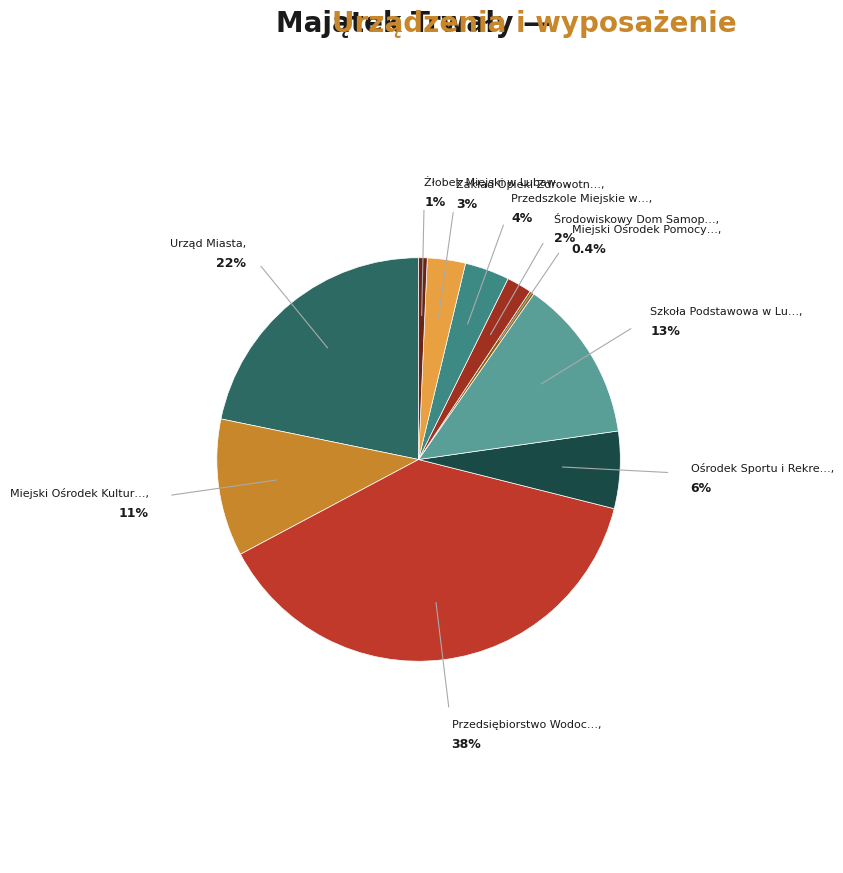

Rank the categories by value from highest to lowest.

Przedsiębiorstwo Wodociągów i Kanalizacji, Urząd Miasta, Szkoła Podstawowa w Lubawie, Miejski Ośrodek Kultury, Ośrodek Sportu i Rekreacji w Lubawie, Przedszkole Miejskie w Lubawie, Zakład Opieki Zdrowotnej, Środowiskowy Dom Samopomocy, Żłobek Miejski w Lubawie, Miejski Ośrodek Pomocy Społecznej